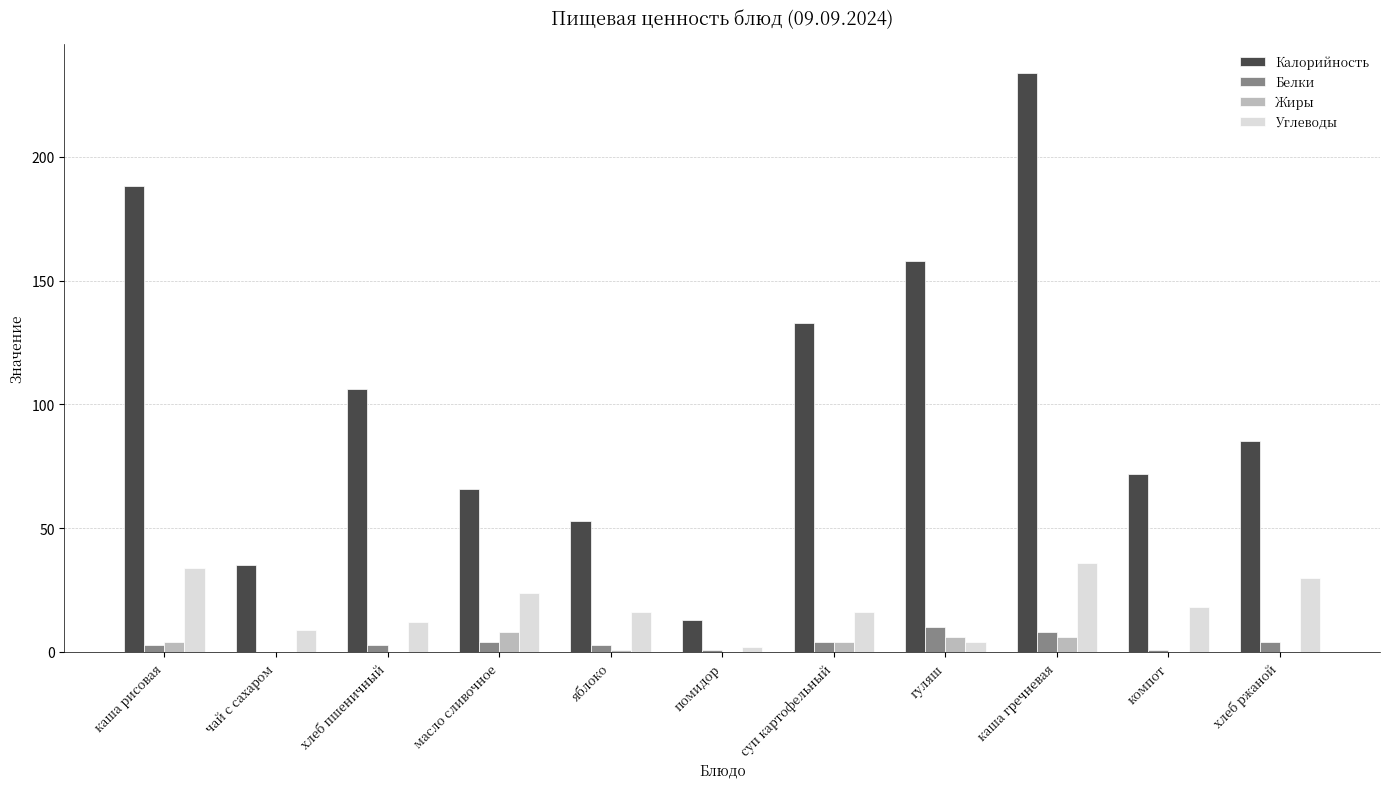

The value of Углеводы at чай с сахаром is 9. True or false?

True